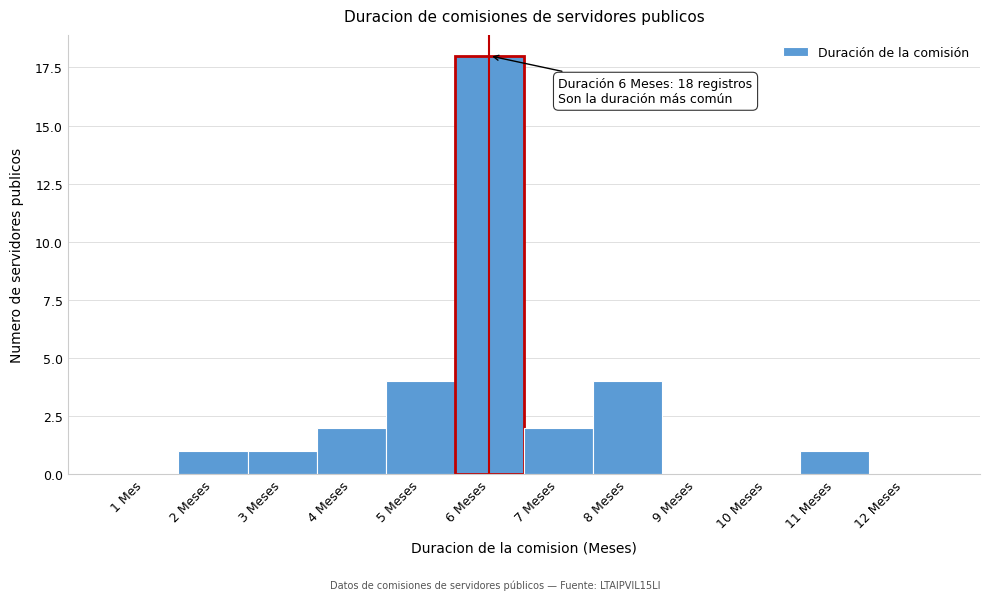

The chart shows a value of 0 at 12 Meses. True or false?

True